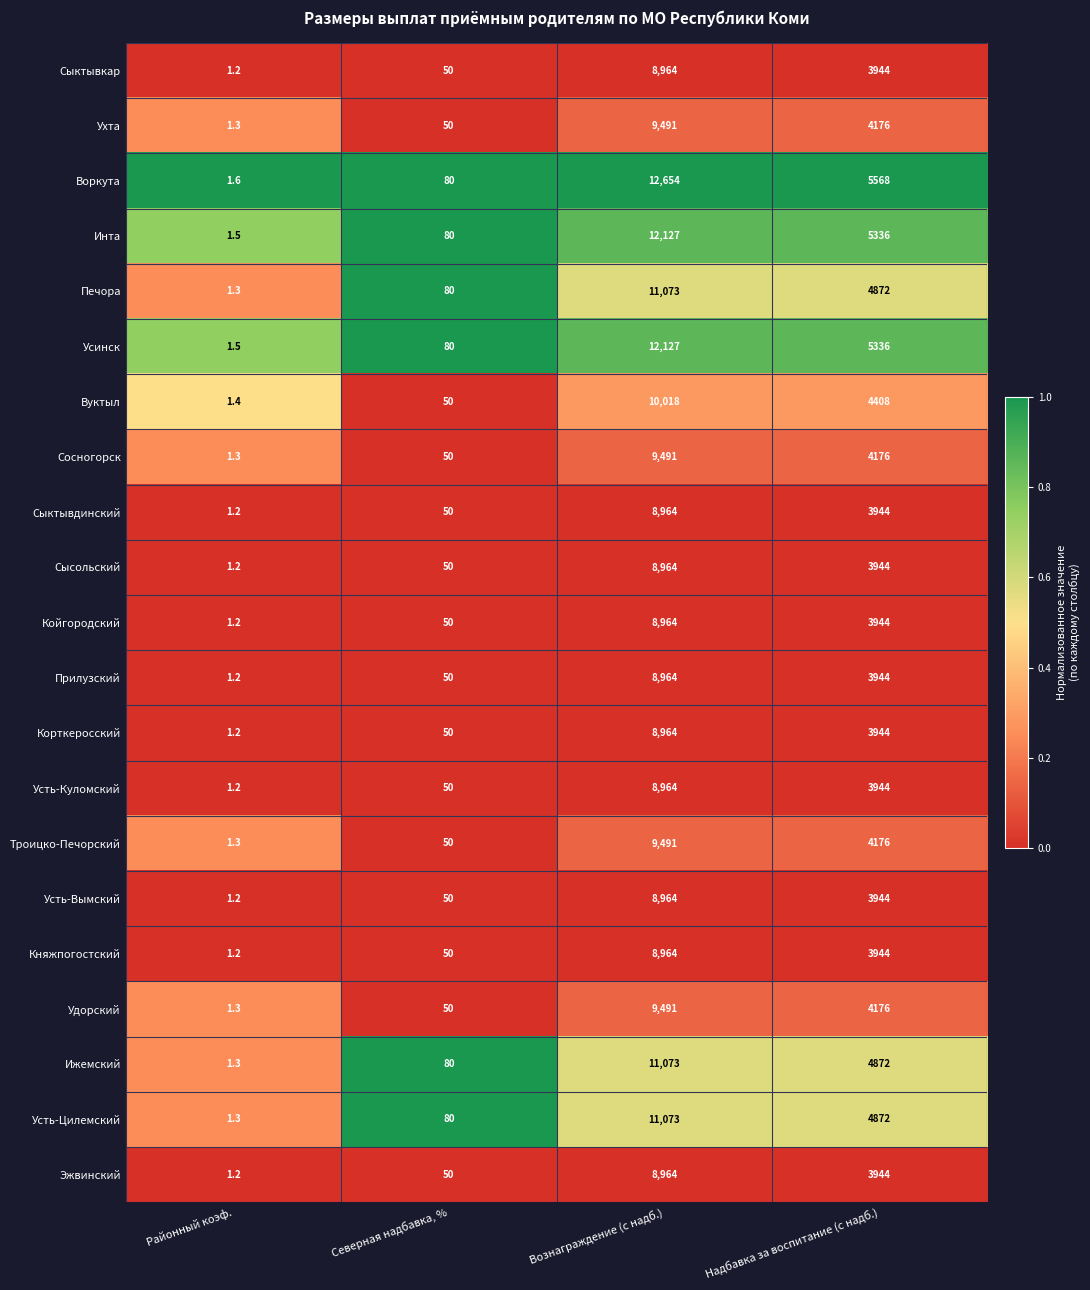

At which category is the sum across all series the highest?

Вознаграждение (с надб.)